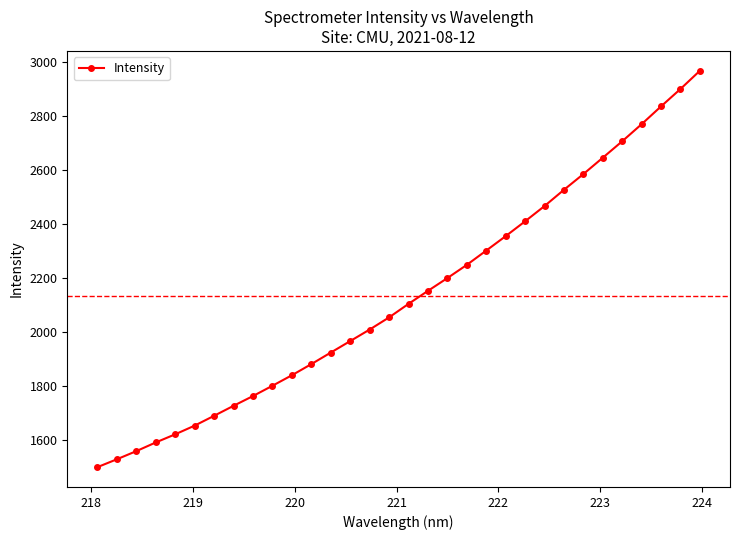

What is the minimum value shown in the chart?

1499.6